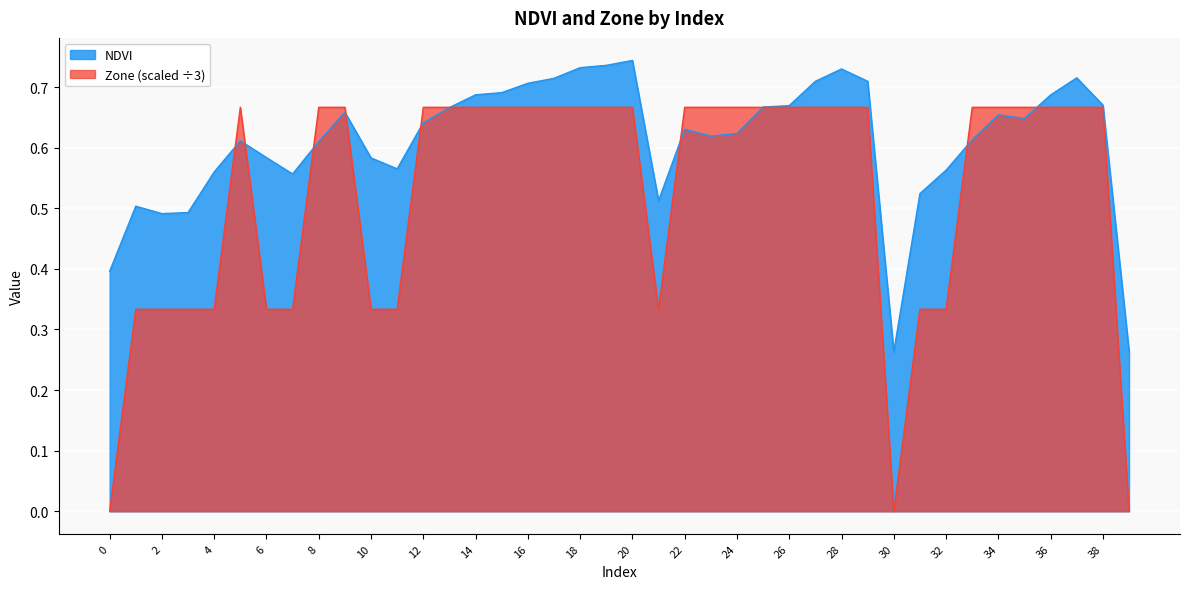

Which has a higher value, 8 or 31?

8